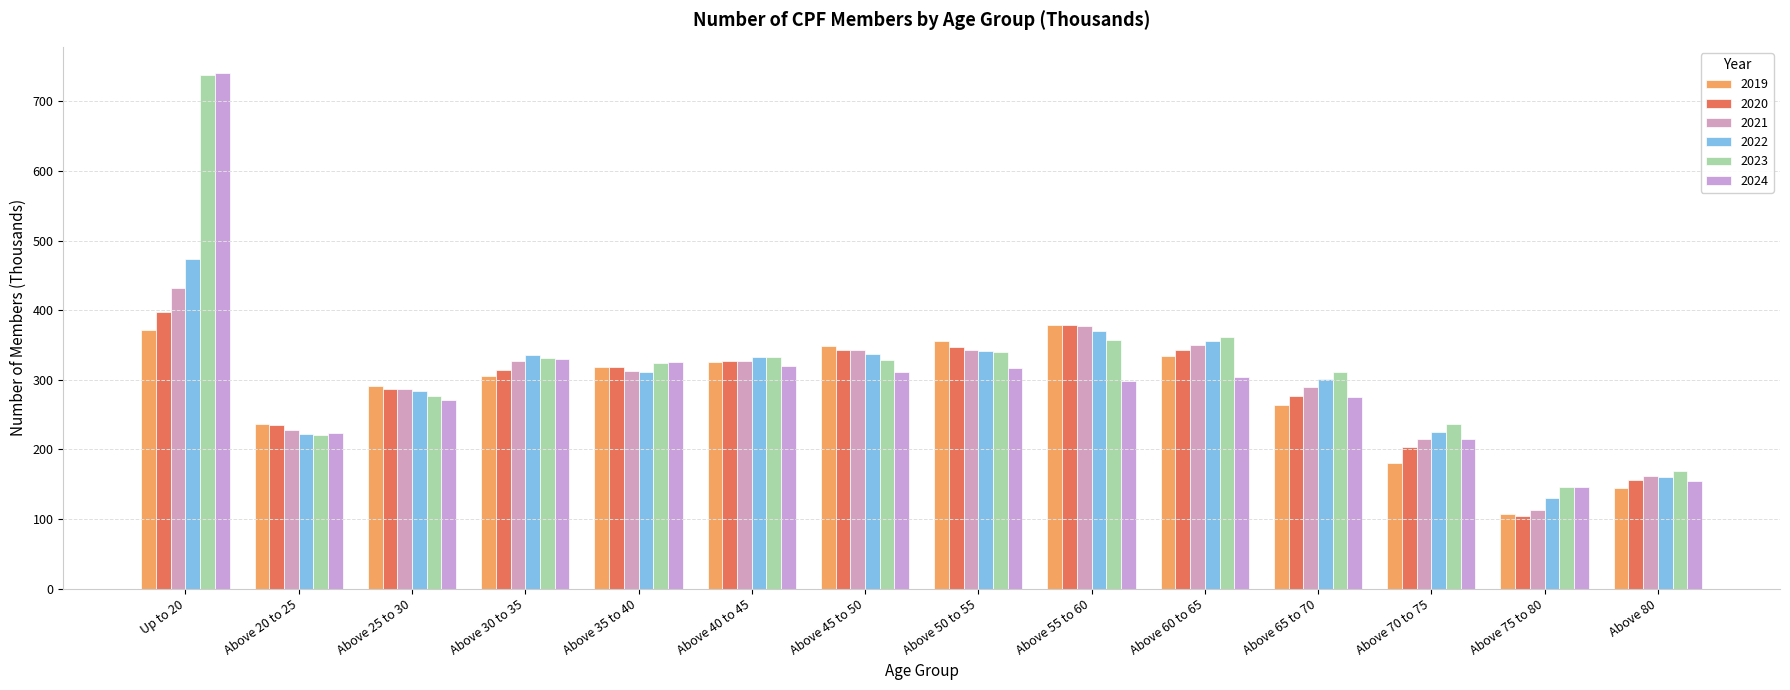

Between Above 45 to 50 and Above 30 to 35, which is larger?

Above 45 to 50